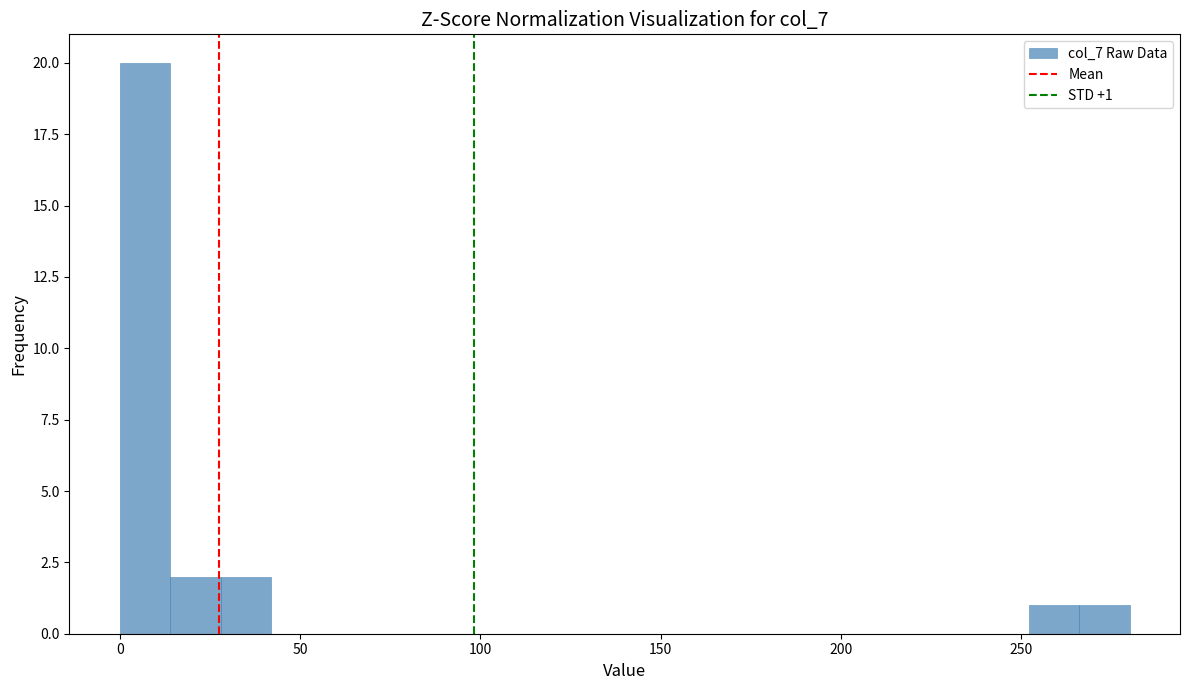

Read against the x-axis, roughly where is the centre of the tallest bar?

5